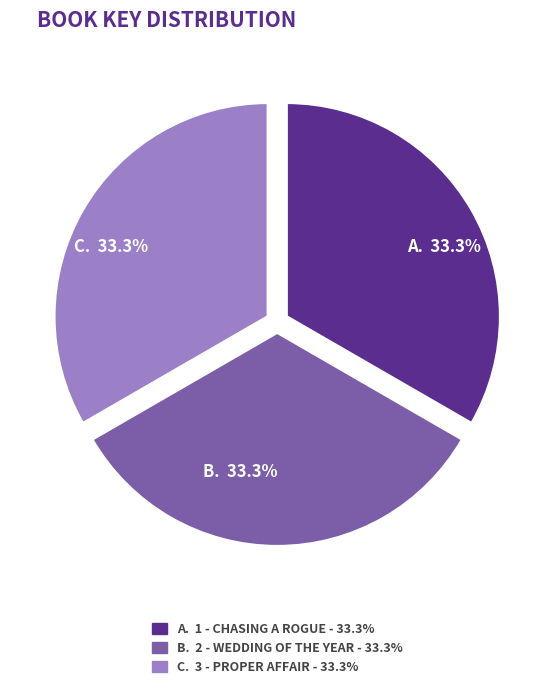

Approximately how many times larger is the value at A. 1 - CHASING A ROGUE - 33.3% compared to B. 2 - WEDDING OF THE YEAR - 33.3%?

1.0